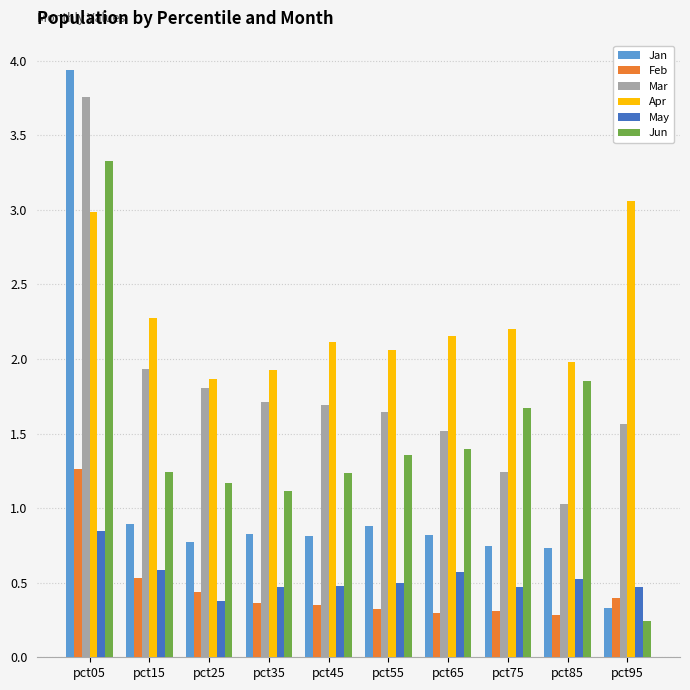

How many groups of bars are there?

10